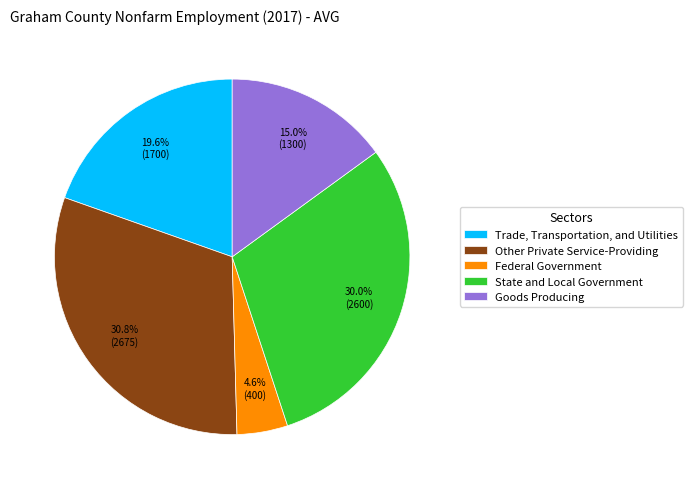

What is the ratio of the value at Goods Producing to the value at State and Local Government?

0.5